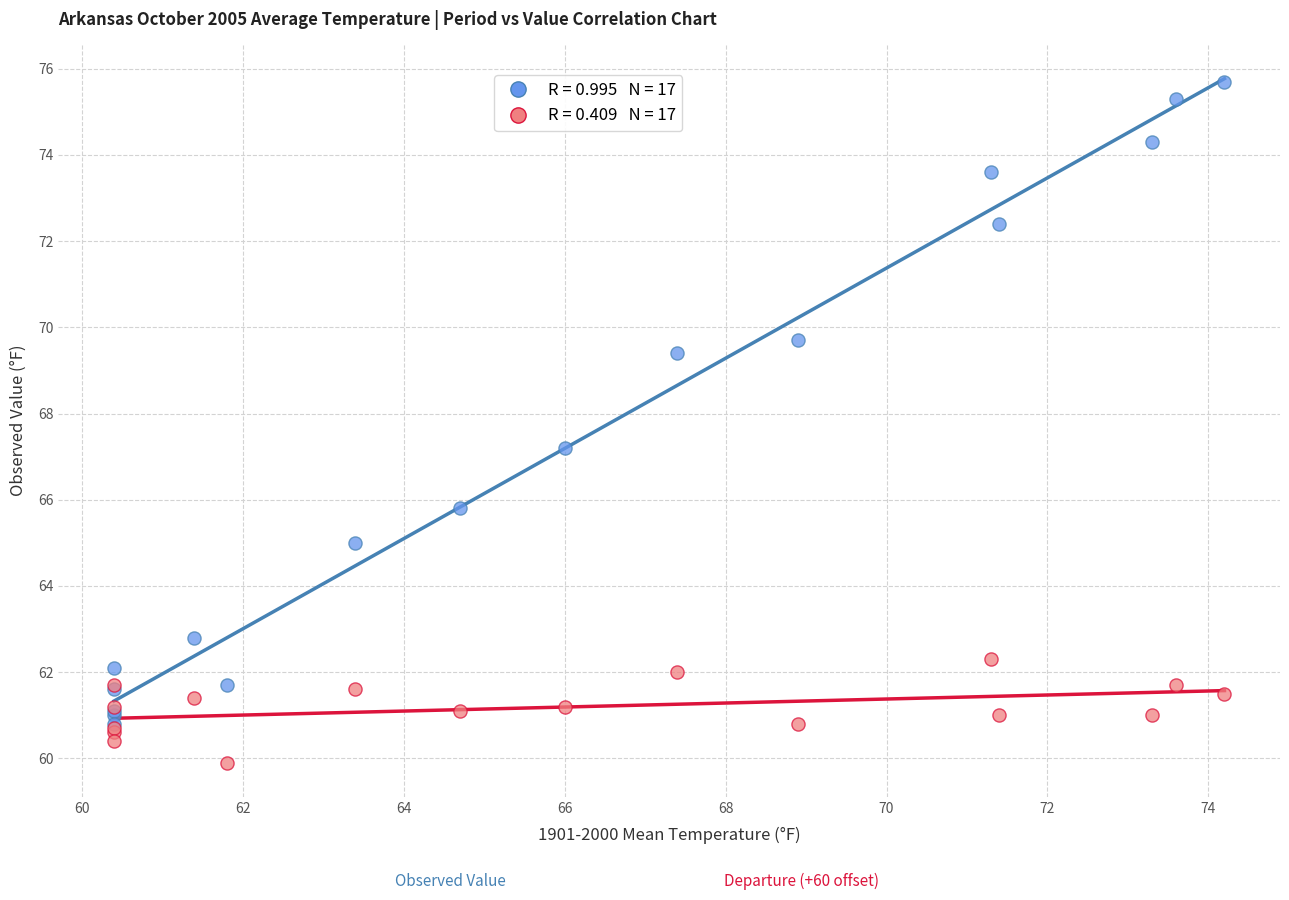

Across all series, what Y value is closest to 67?

67.2